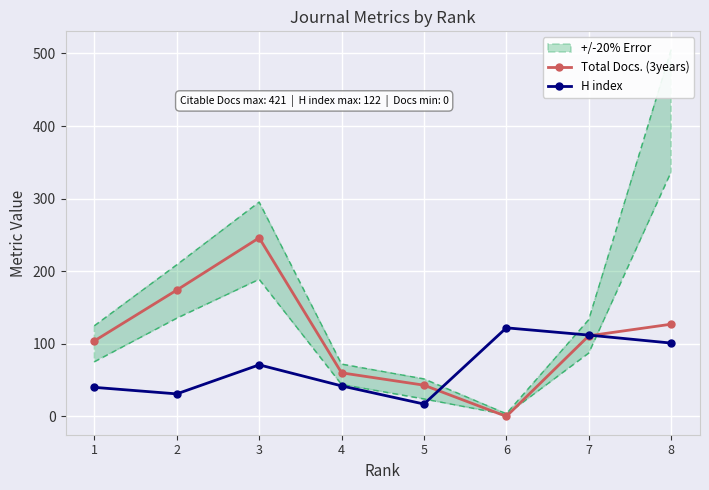

How many data points in H index are above 71?

3